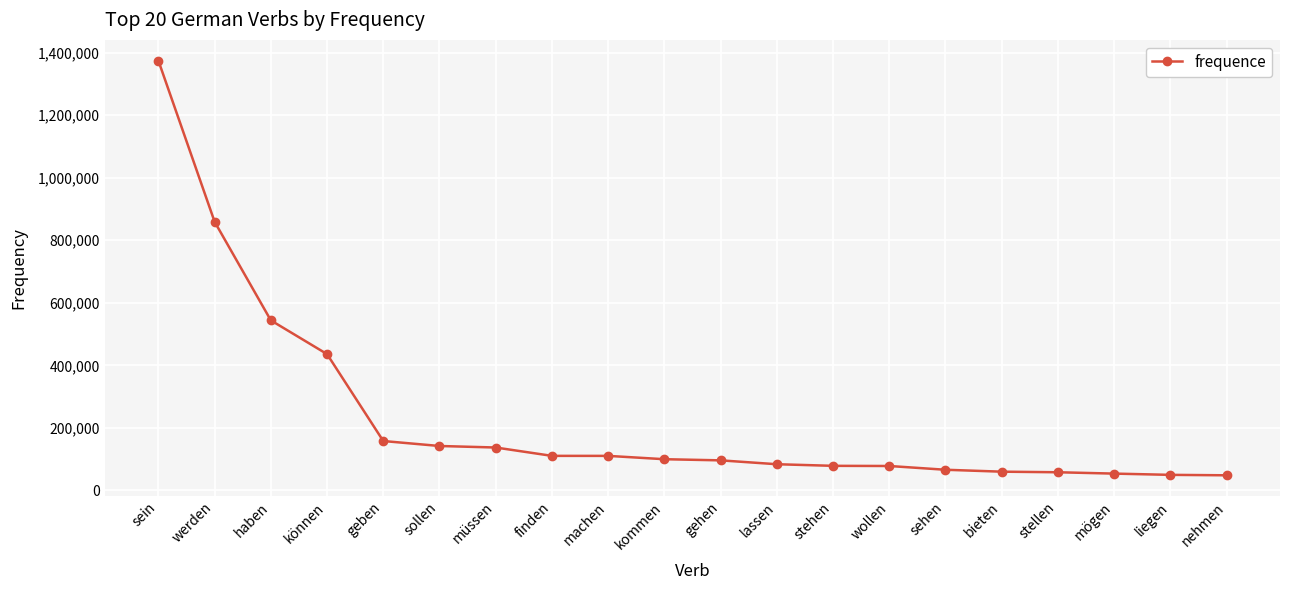

What is the label of the 4th point from the right?

stellen